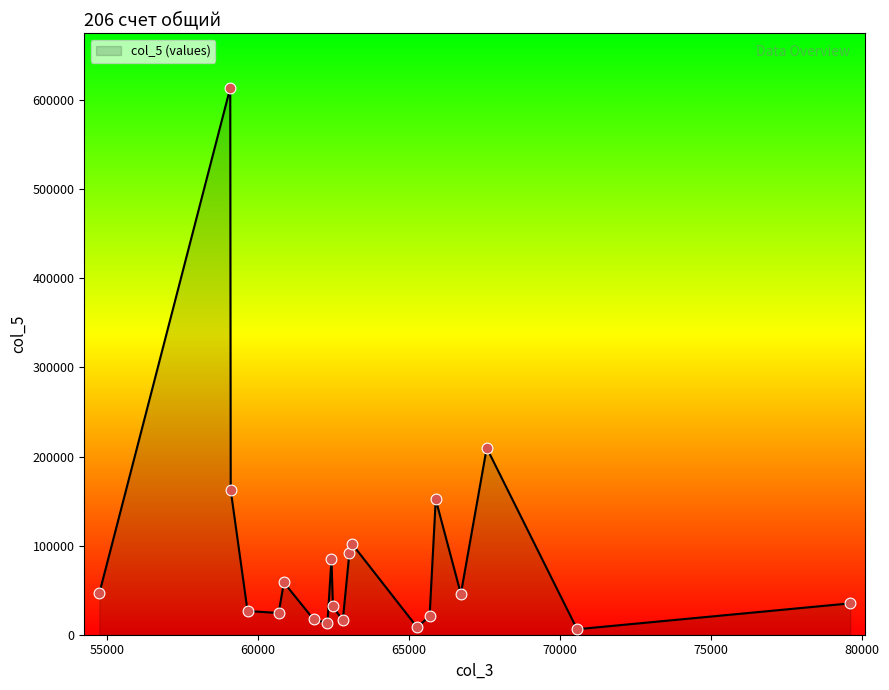

What is the maximum value shown in the chart?

613807.1